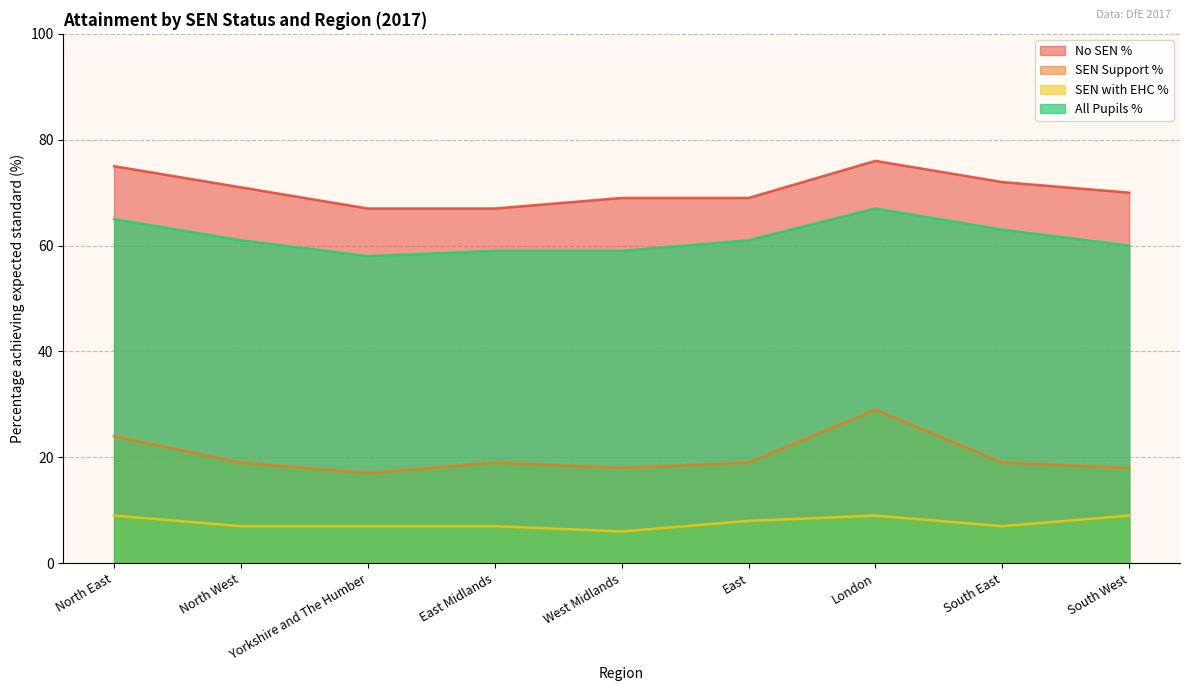

Where is the first local maximum for SEN Support %?

East Midlands